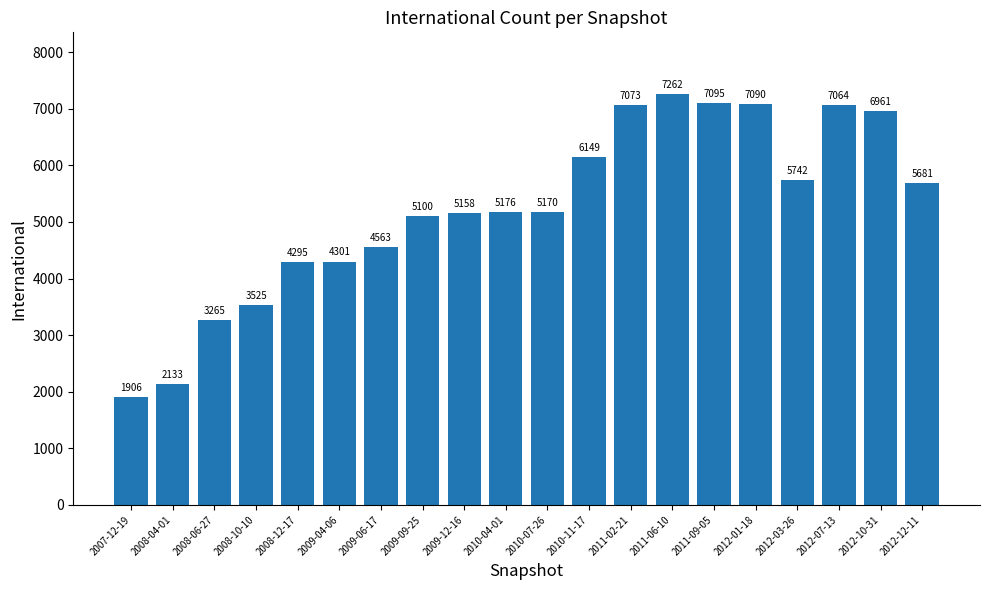

What position from the right is 2007-12-19?

20